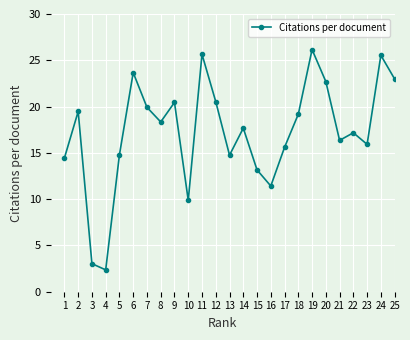

Where is the first local maximum?

2